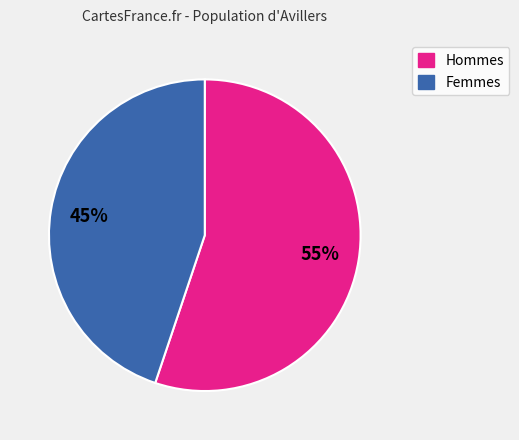

To the nearest percent, what is the difference between the largest and smallest slice percentages?

10%